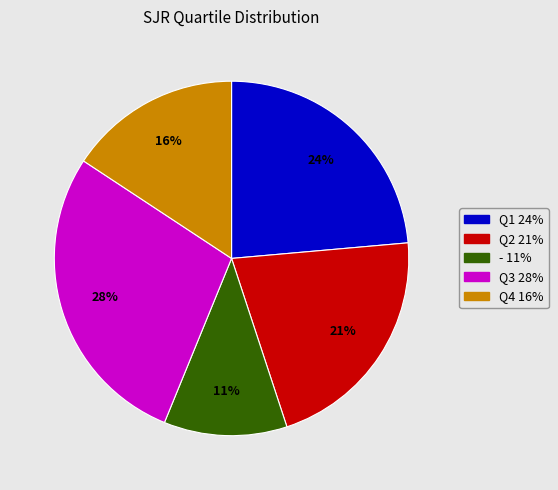

Is there a majority slice in this chart?

No